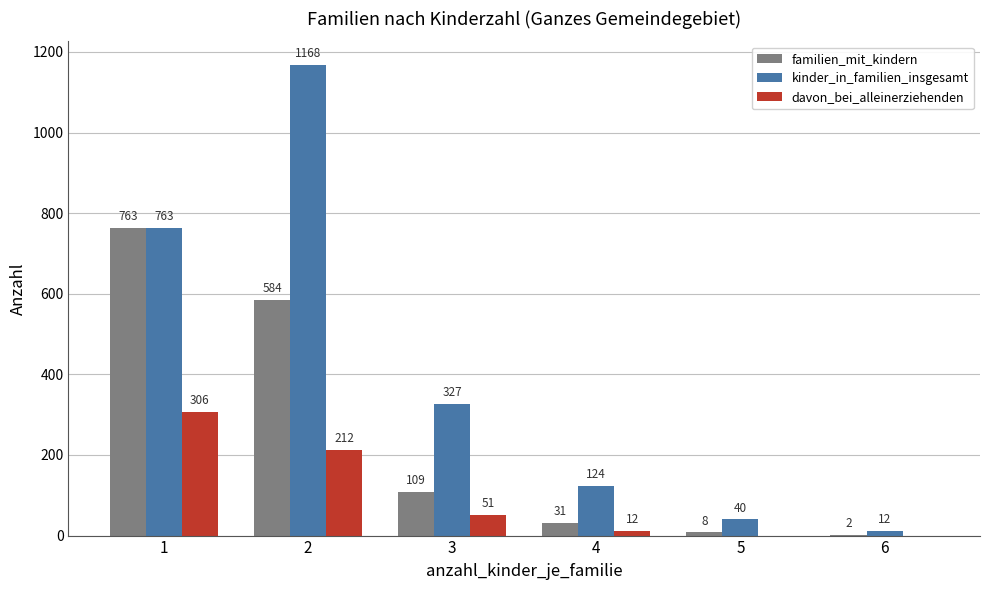

Where does the familien_mit_kindern series first go above 109?

1